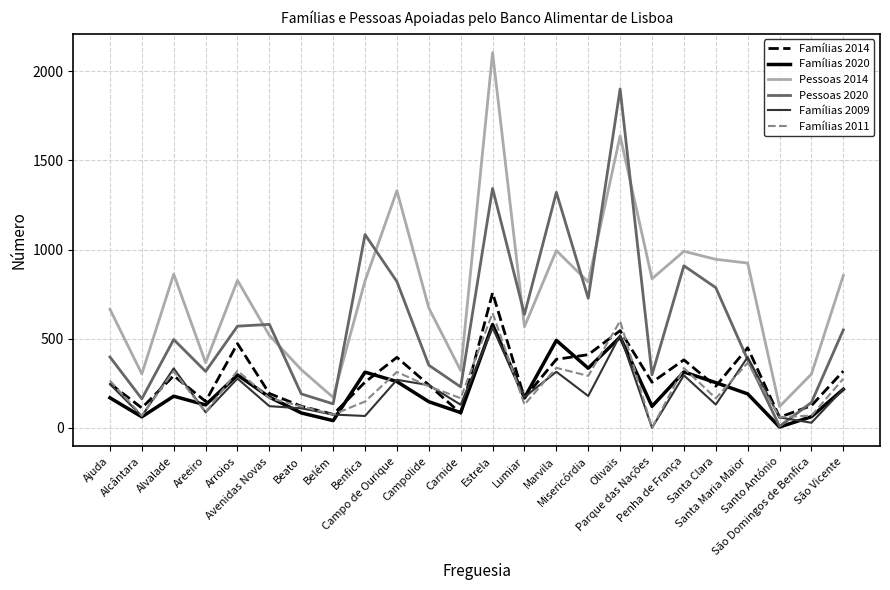

Which series has the widest spread of values?

Pessoas 2014